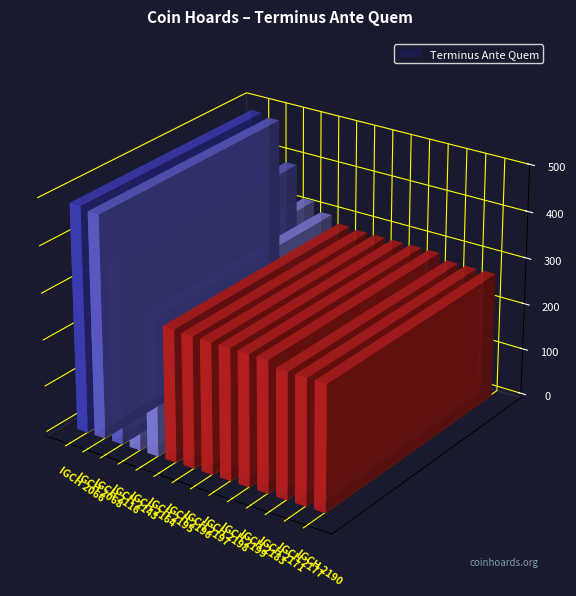

What is the label of the 4th bar from the right?

IGCH 2183